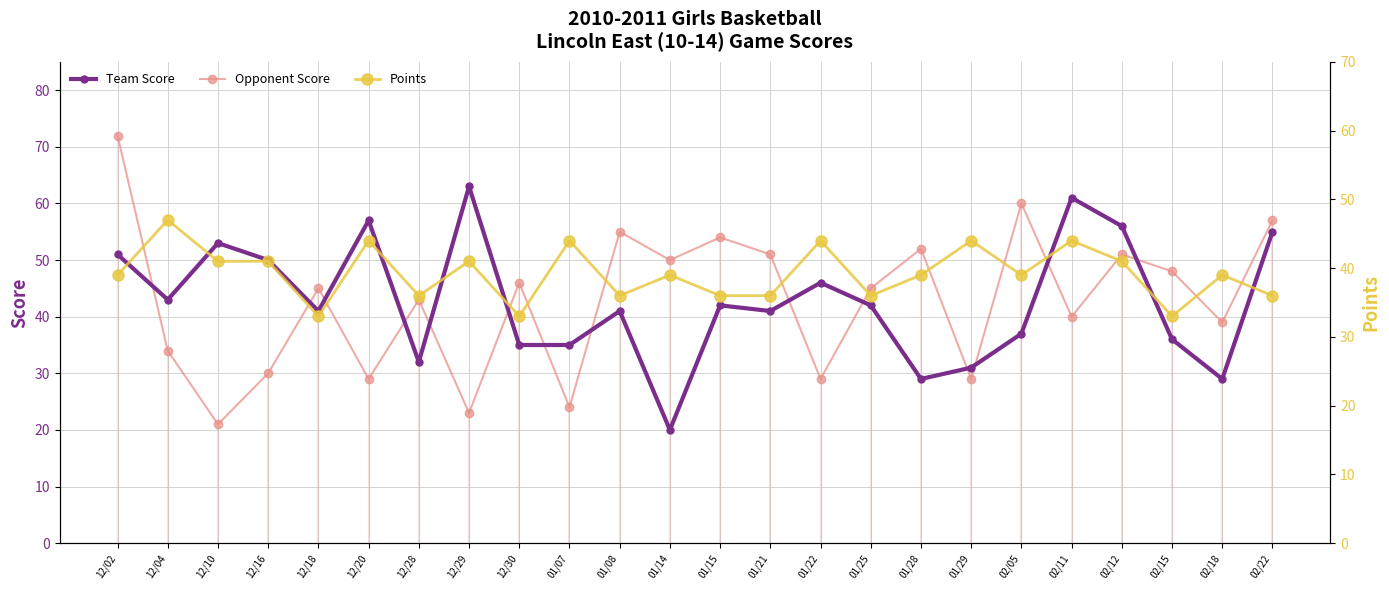

In Team Score, how many points are lower than both neighbors (excluding endpoints)?

7